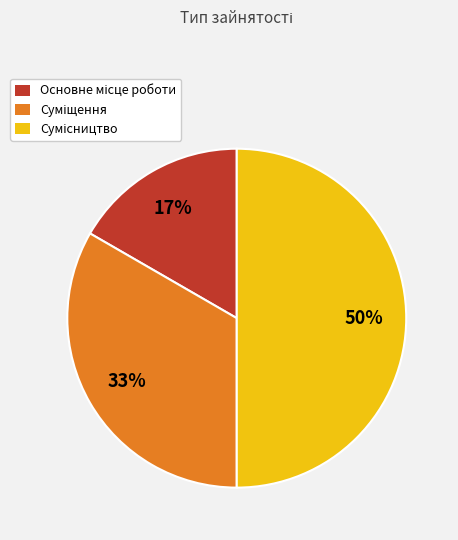

To the nearest percent, what is the difference between the largest and smallest slice percentages?

33%